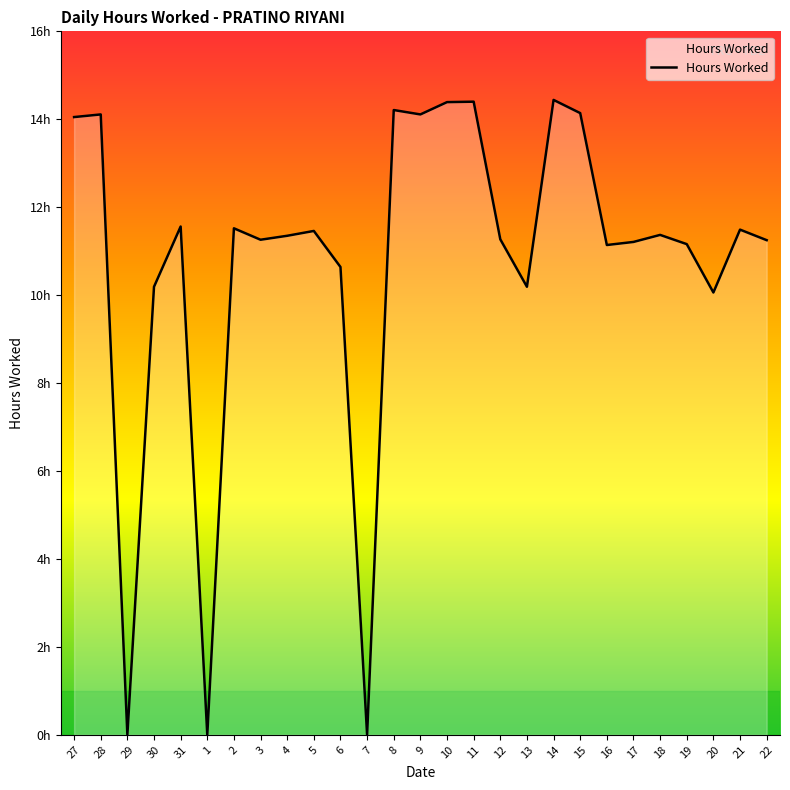

Does the chart have visible grid lines?

No